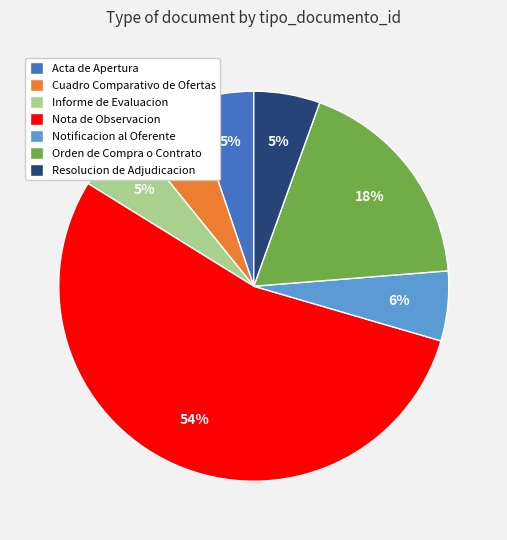

Do Cuadro Comparativo de Ofertas and Resolucion de Adjudicacion together represent more than half of the pie?

No